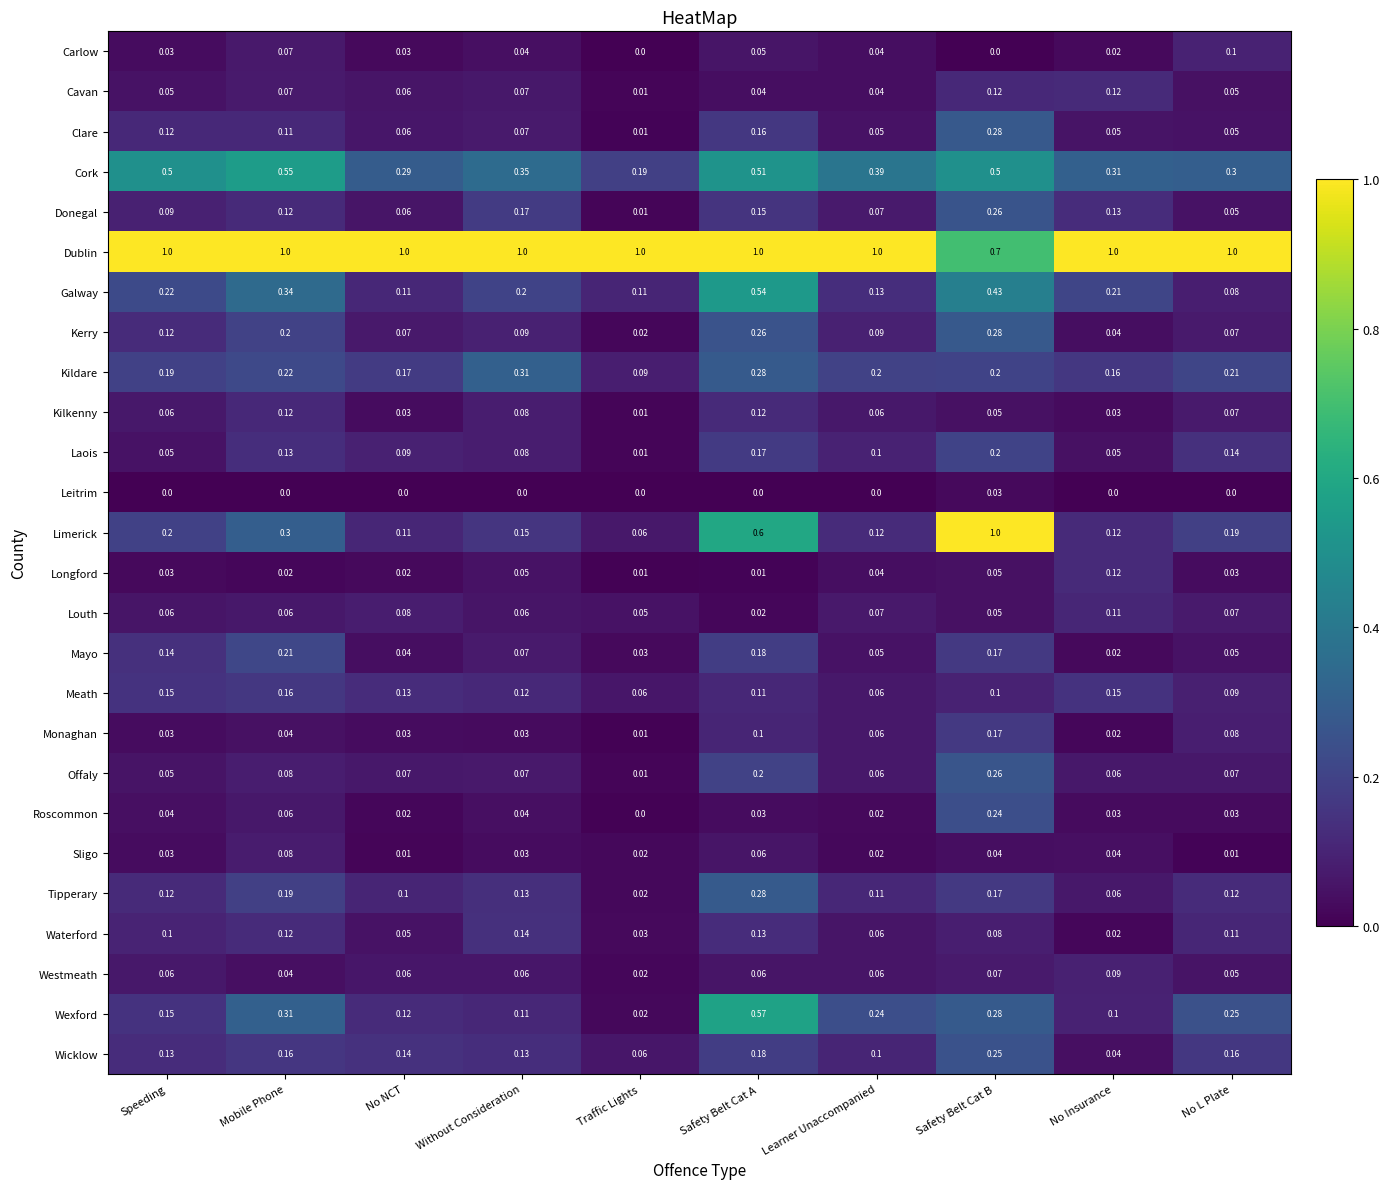

Which series has the largest total across all categories?

Dublin